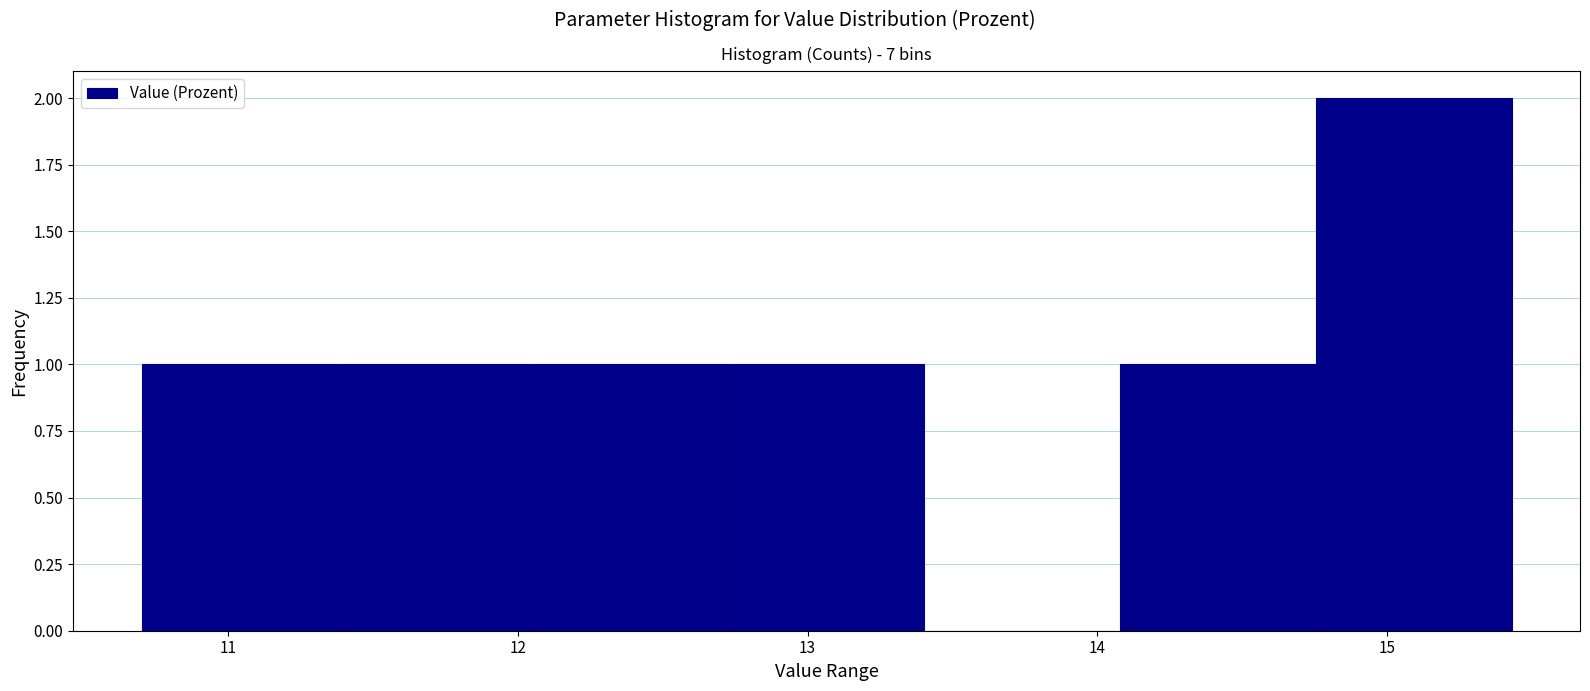

Reading left to right, transcribe this chart: for each bar, give the range it covers on the x-axis and its height. Neither the bar edges nor the heights are printed on the chart, so give them approximately, as read against the axes.

10.7 to 11.4: 1
11.4 to 12.1: 1
12.1 to 12.7: 1
12.7 to 13.4: 1
13.4 to 14.1: 0
14.1 to 14.8: 1
14.8 to 15.4: 2